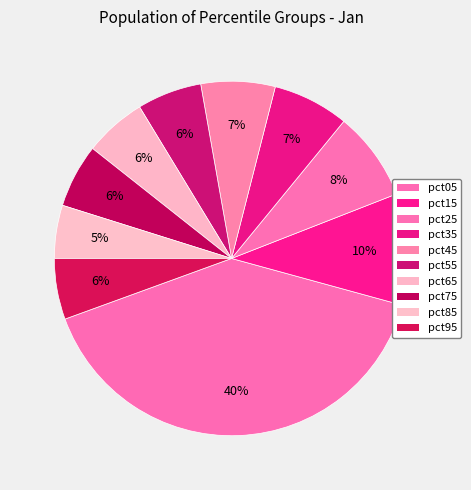

Do pct65 and pct15 together represent more than half of the pie?

No